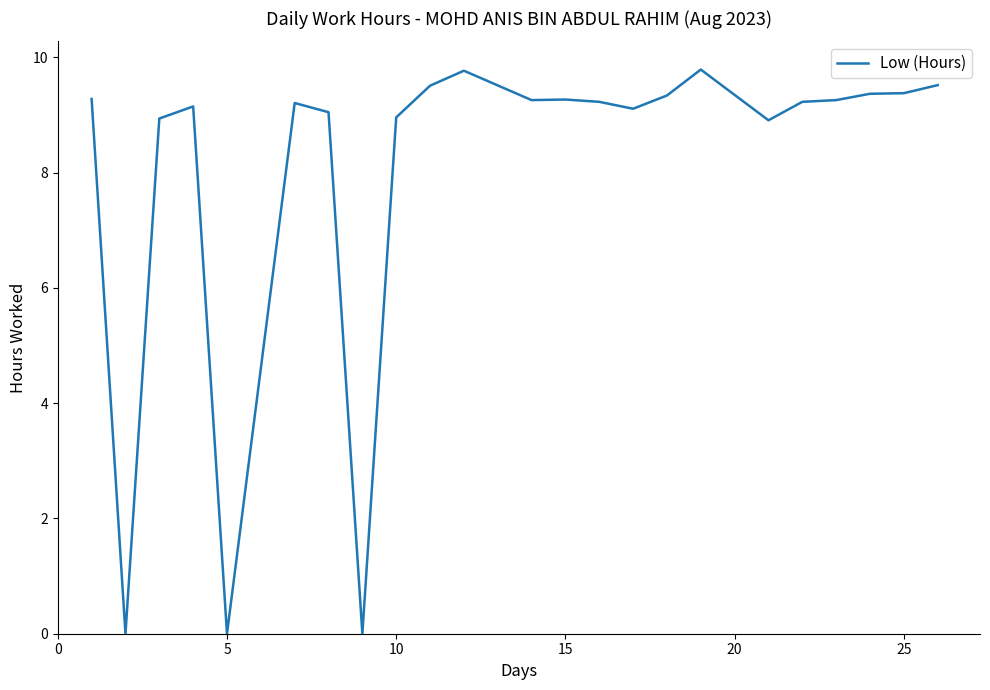

What is the difference between the maximum and minimum values?

9.8